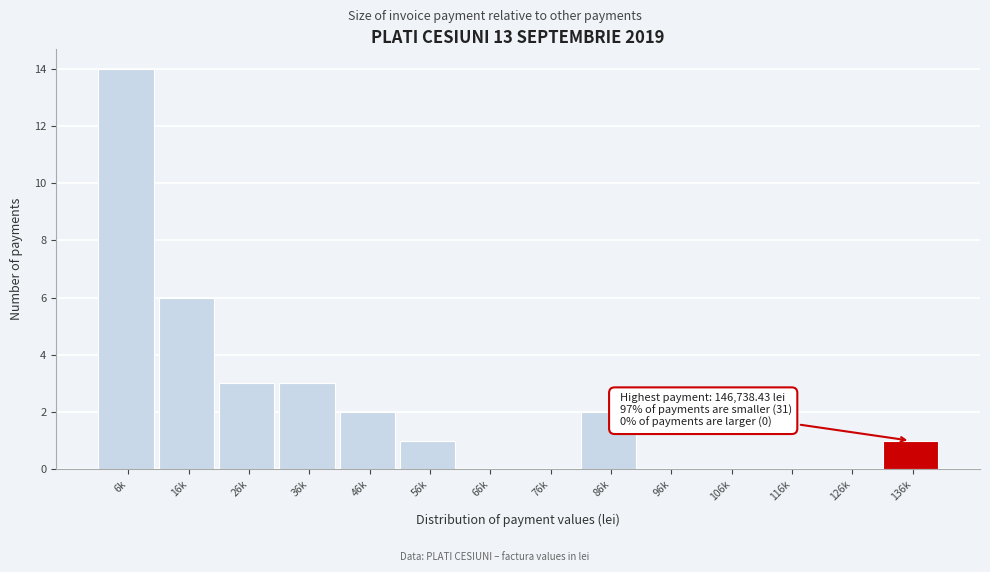

Reading left to right, extract all data points from this chart.

6k=14	16k=6	26k=3	36k=3	46k=2	56k=1	66k=0	76k=0	86k=2	96k=0	106k=0	116k=0	126k=0	136k=1